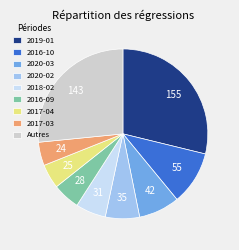

Is there a majority slice in this chart?

No